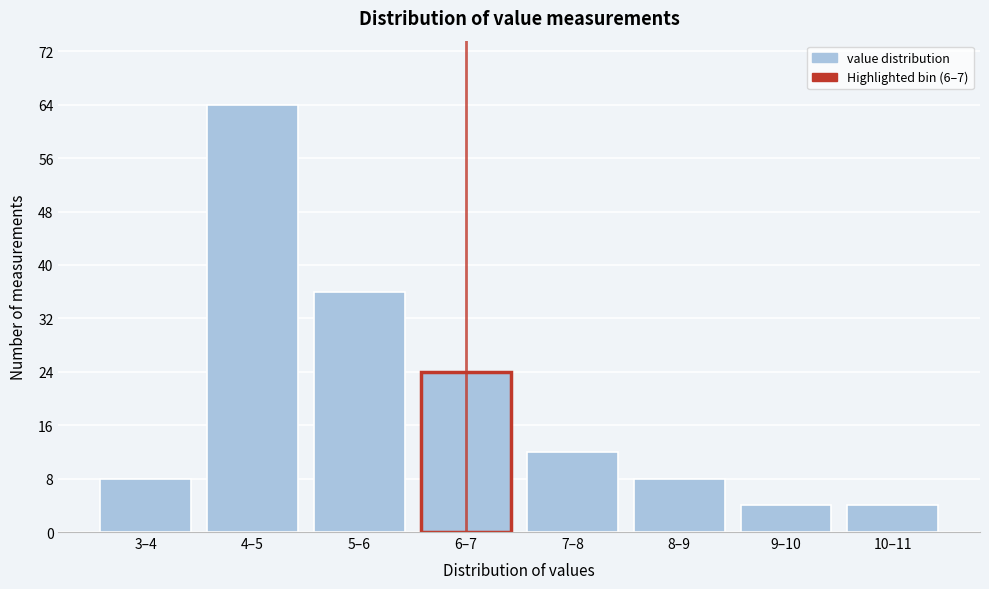

Reading left to right, transcribe all the data shown in this chart.

8	64	36	24	12	8	4	4